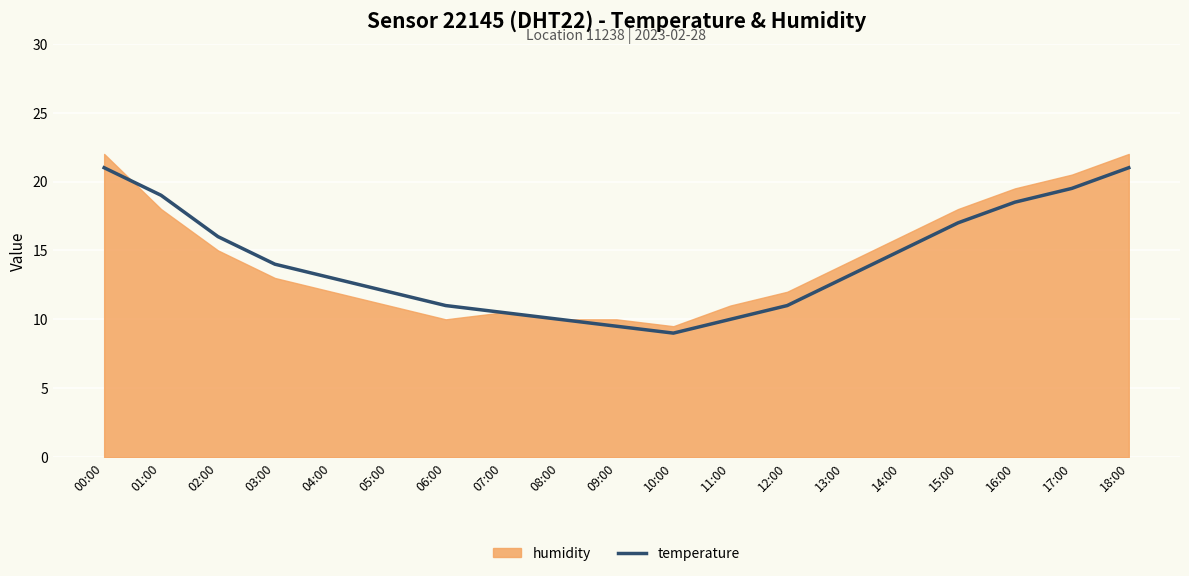

At which category does the chart reach its minimum across all series?

10:00